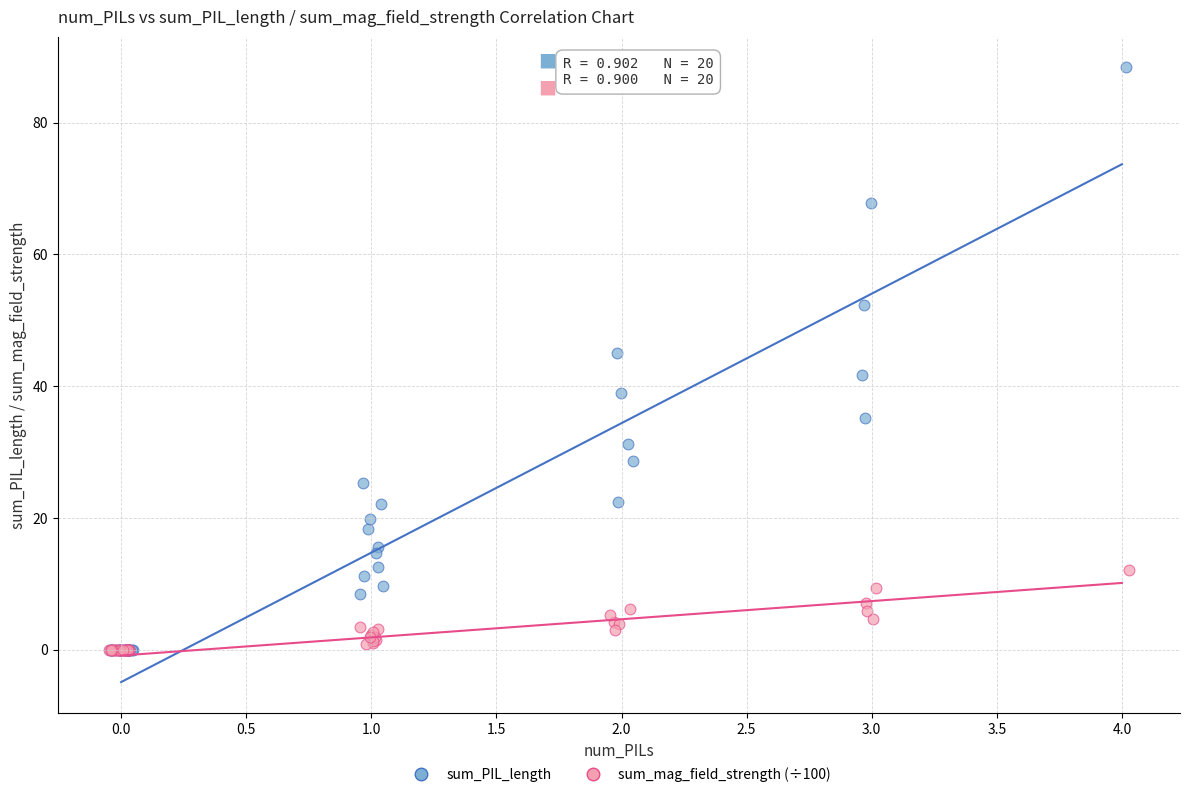

Which series reaches the maximum Y coordinate?

sum_PIL_length